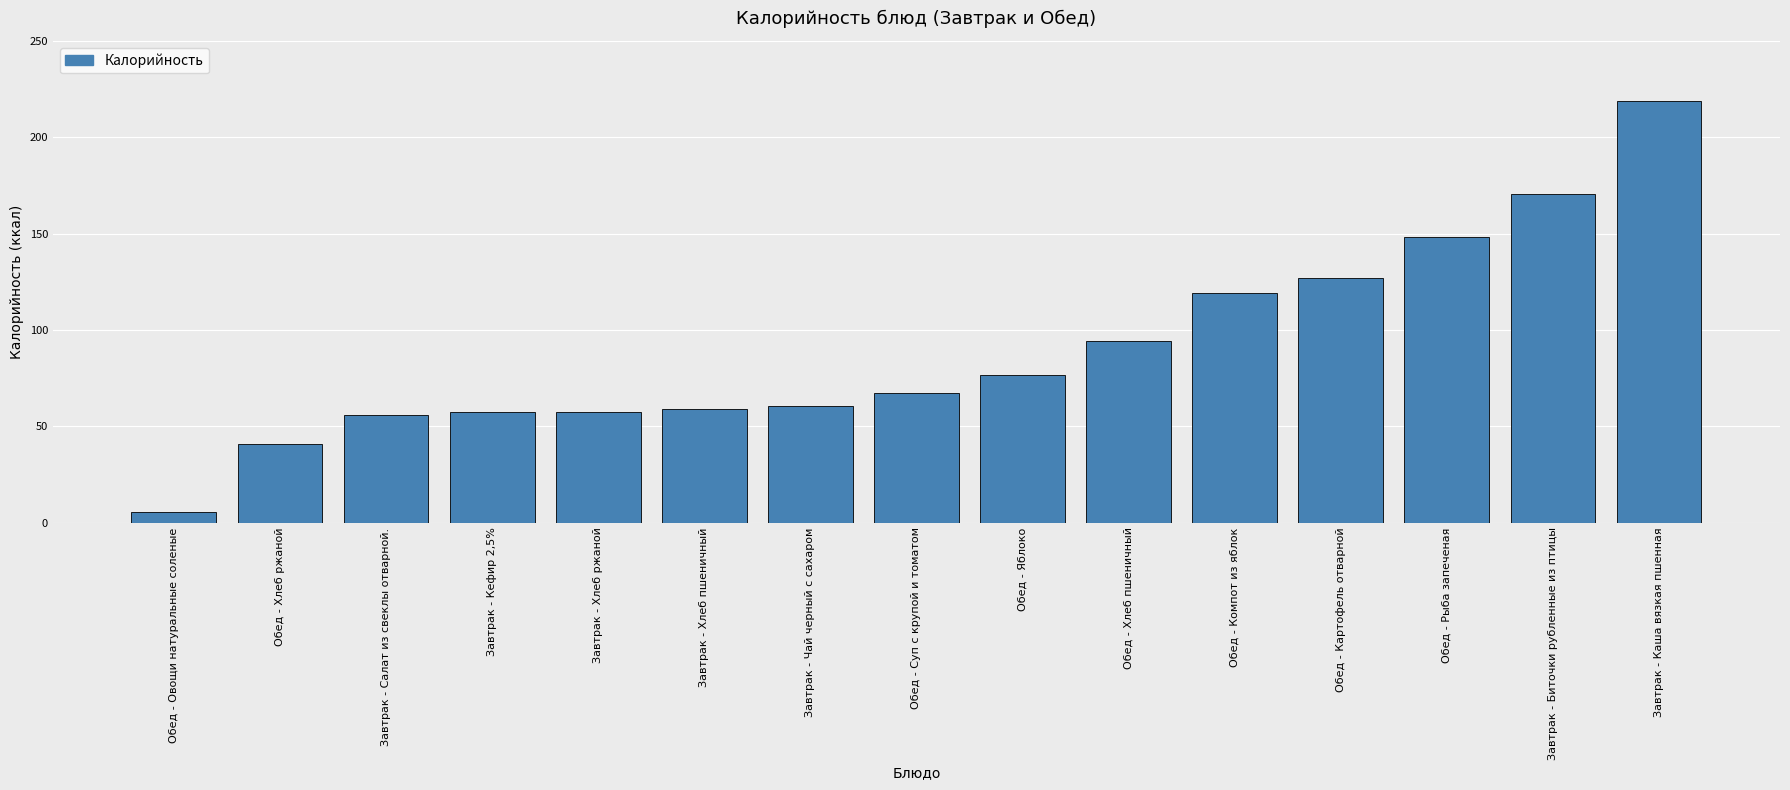

What is the difference between the second highest and second lowest values?

129.8